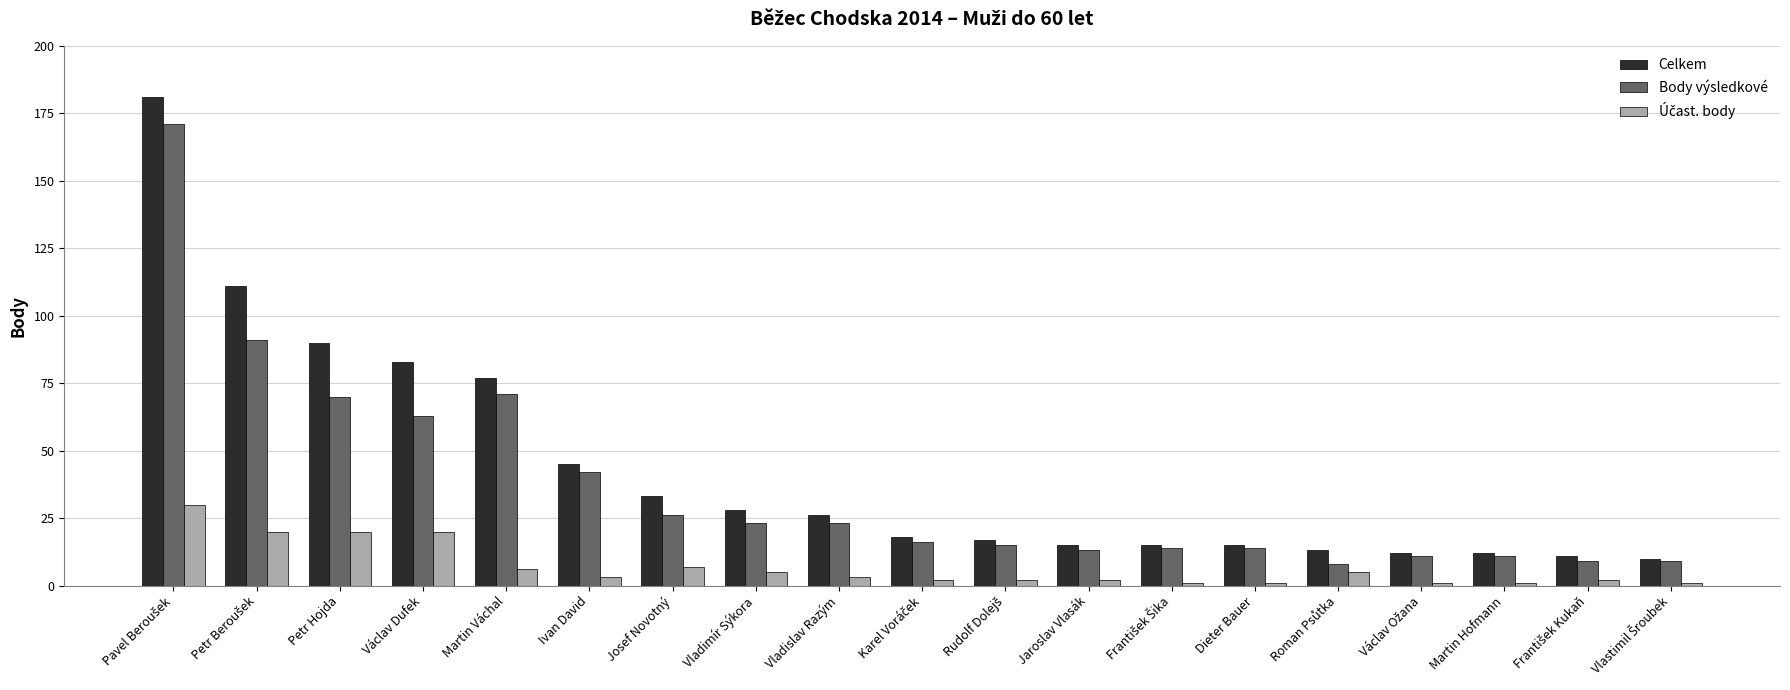

What is the difference between the maximum and minimum values in the Celkem series?

171